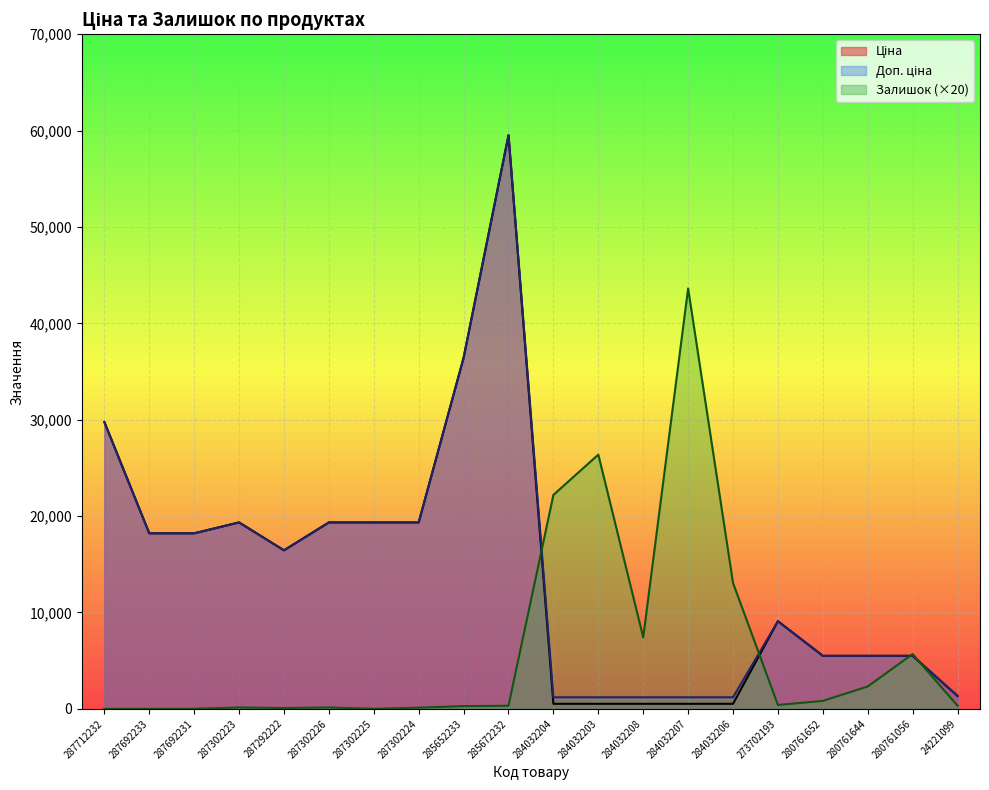

True or false: Доп. ціна has more than 1 interior local peaks.

True